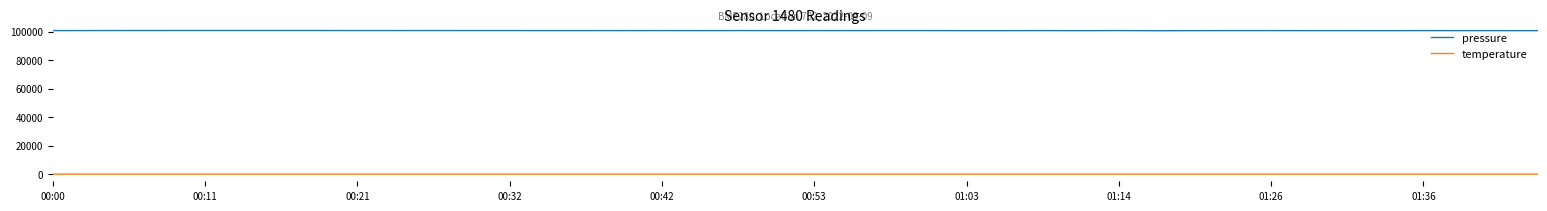

What is the minimum value for pressure?

100759.4